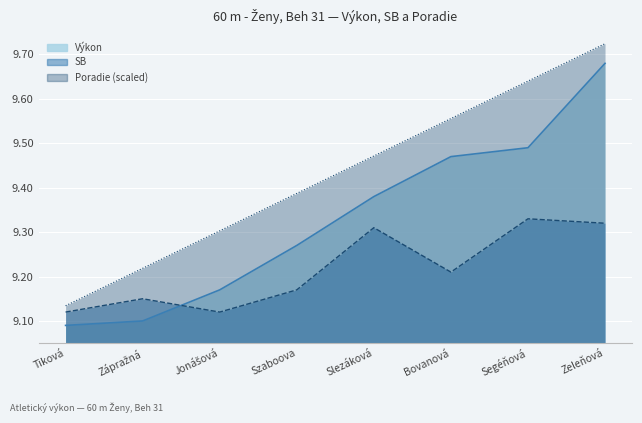

Which category has the highest value across all series?

Zeleňová